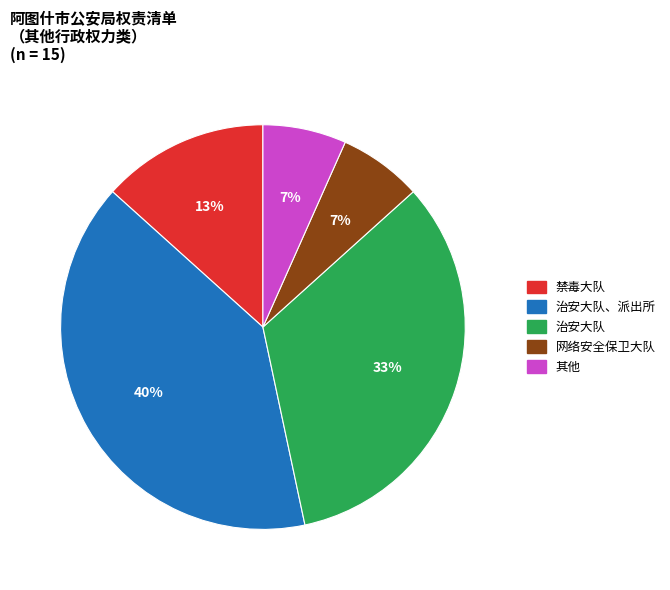

To the nearest percent, what is the average slice percentage?

20%